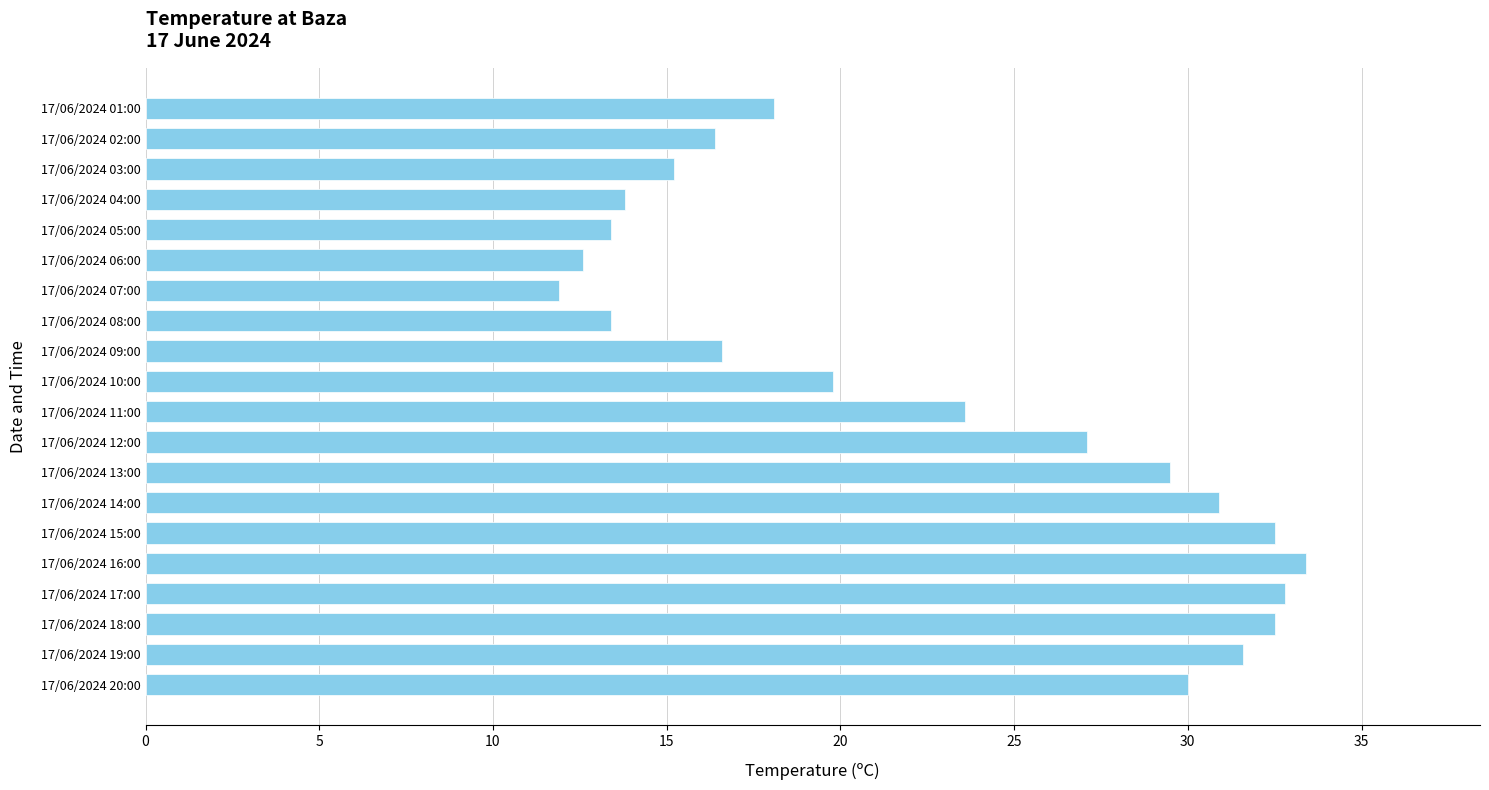

What is the difference between the maximum and second lowest values?

20.8